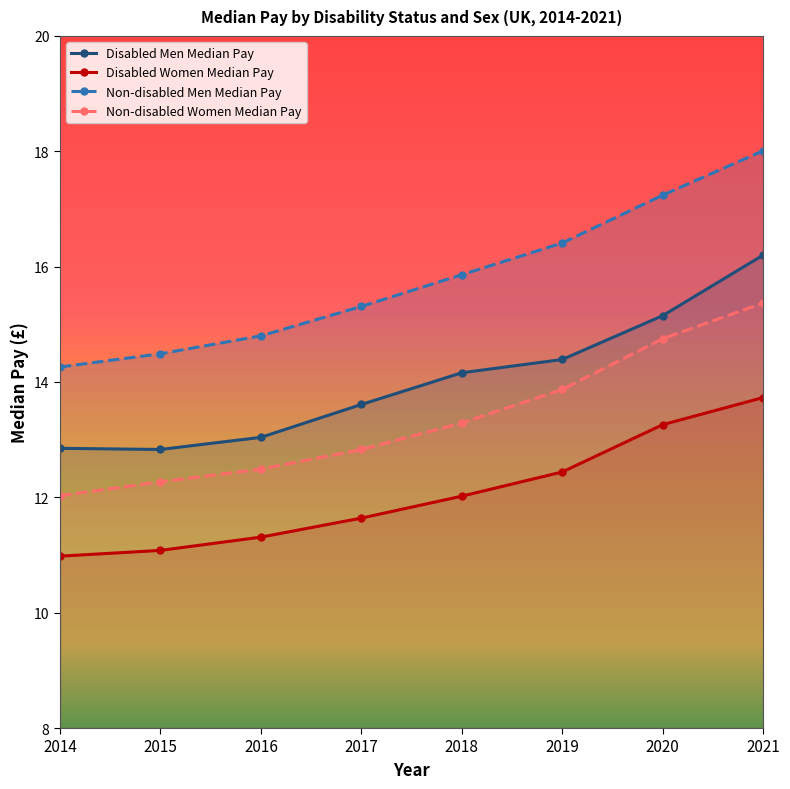

How many data points in Disabled Women Median Pay are above 12?

4